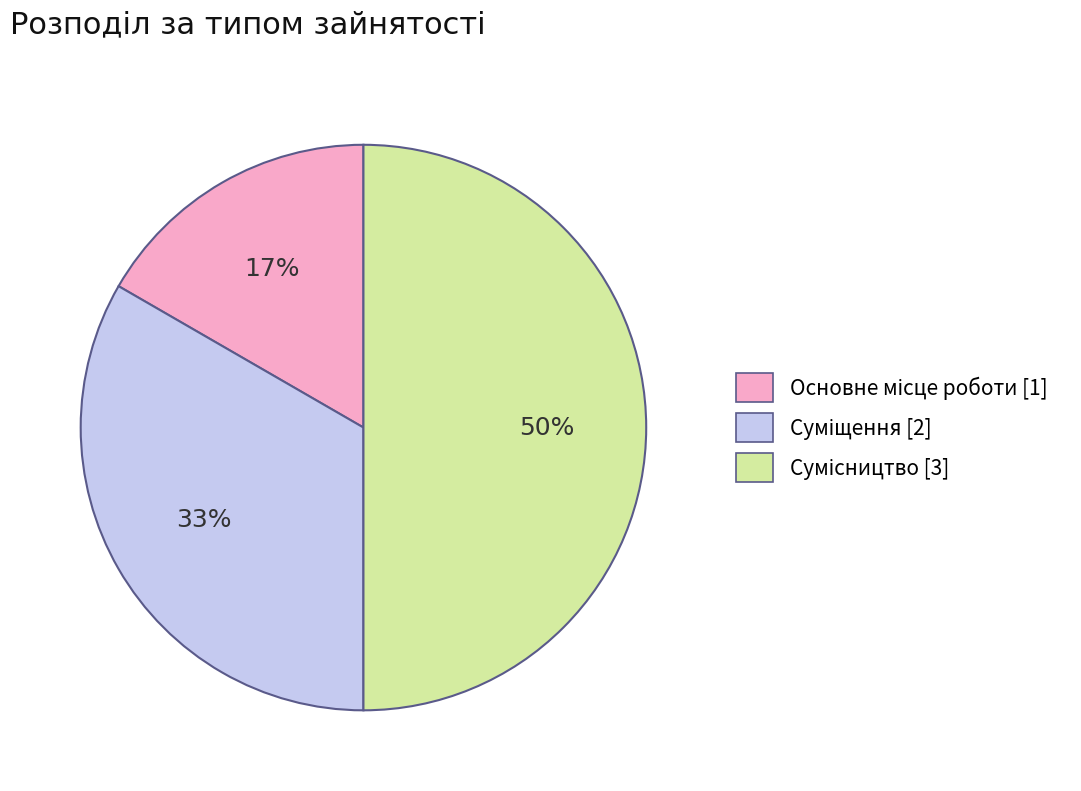

To the nearest percent, what is the average slice percentage?

33%